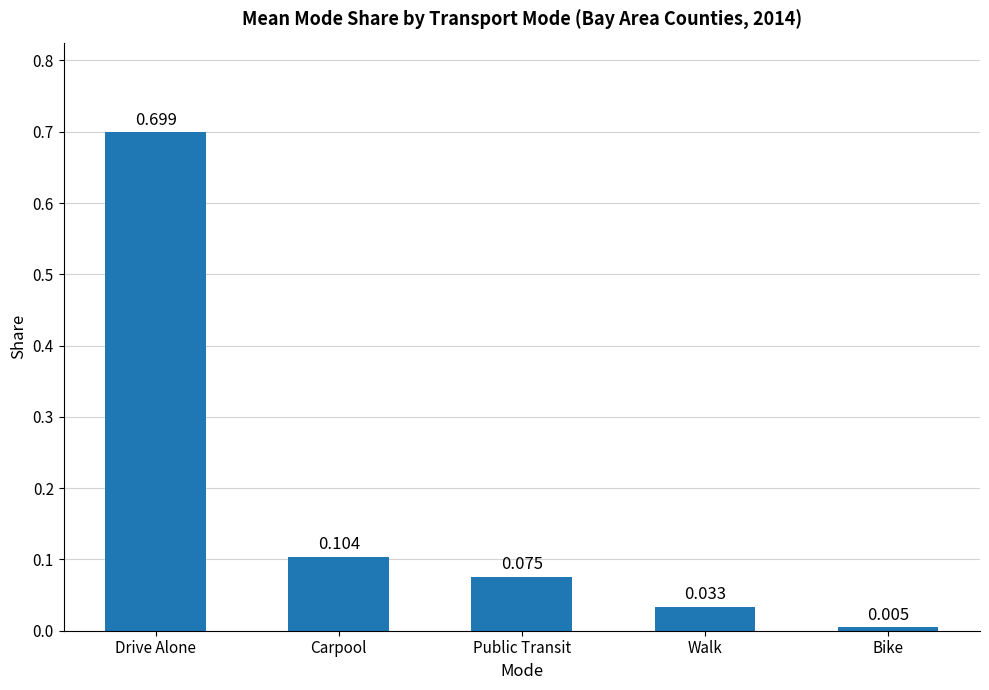

What is the average value?

0.2